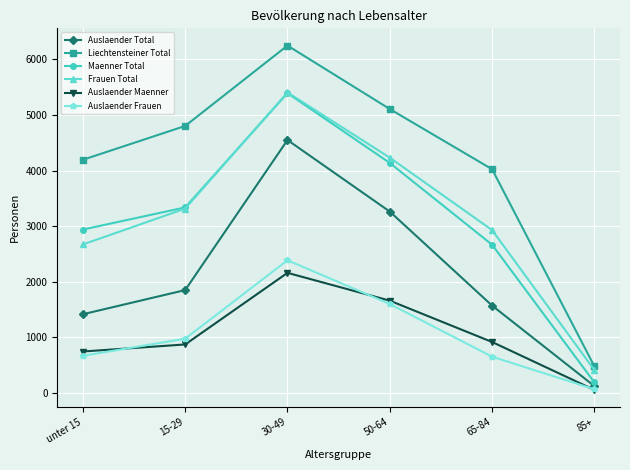

Does the chart display data point markers on the line(s)?

Yes